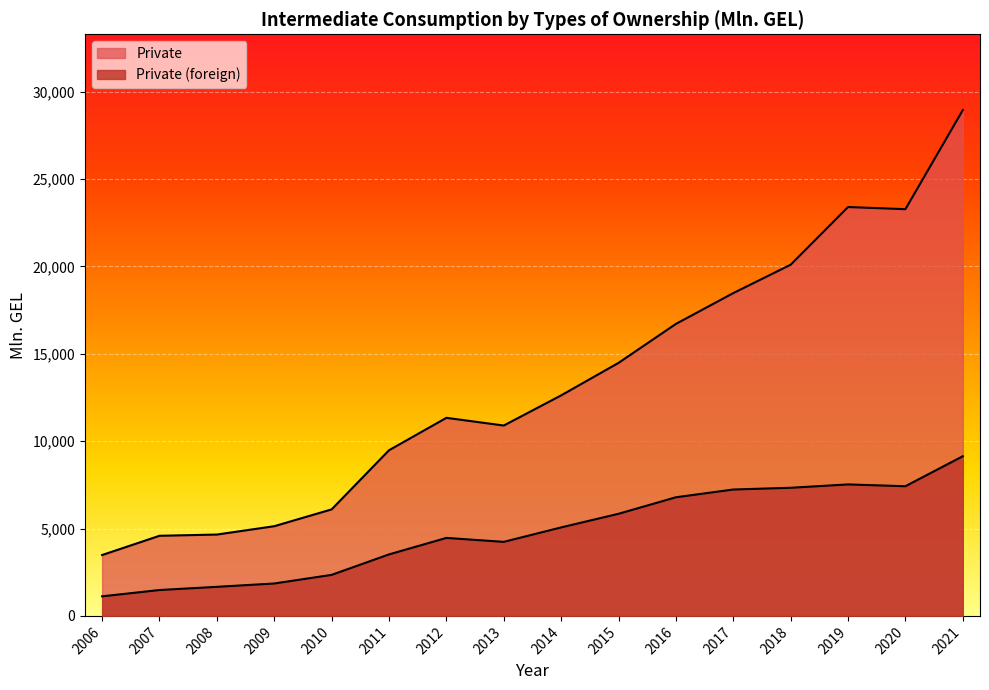

True or false: Private (foreign) has a value of 1663.6 at 2008.

True